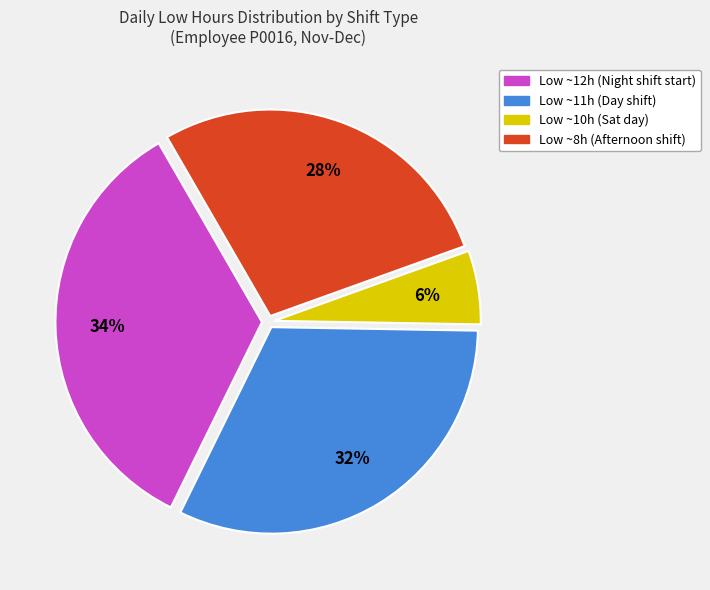

Which slice is the largest?

Low ~12h (Night shift start)